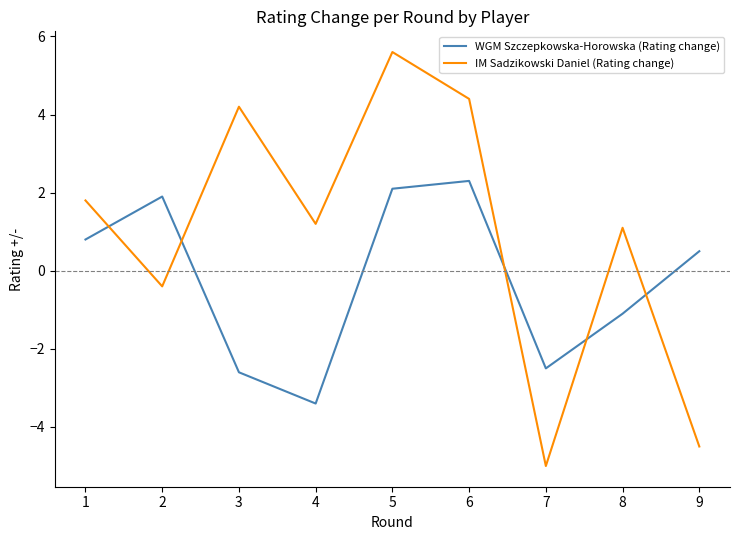

Which series changed the most between 1 and 8?

WGM Szczepkowska-Horowska (Rating change)